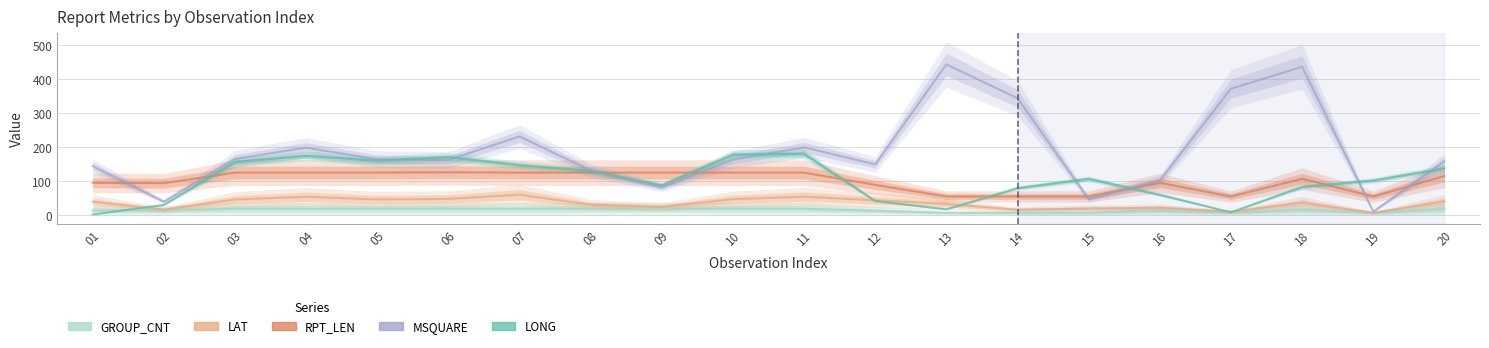

Rank the series by their maximum value, from highest to lowest.

MSQUARE, LONG, RPT_LEN, LAT, GROUP_CNT